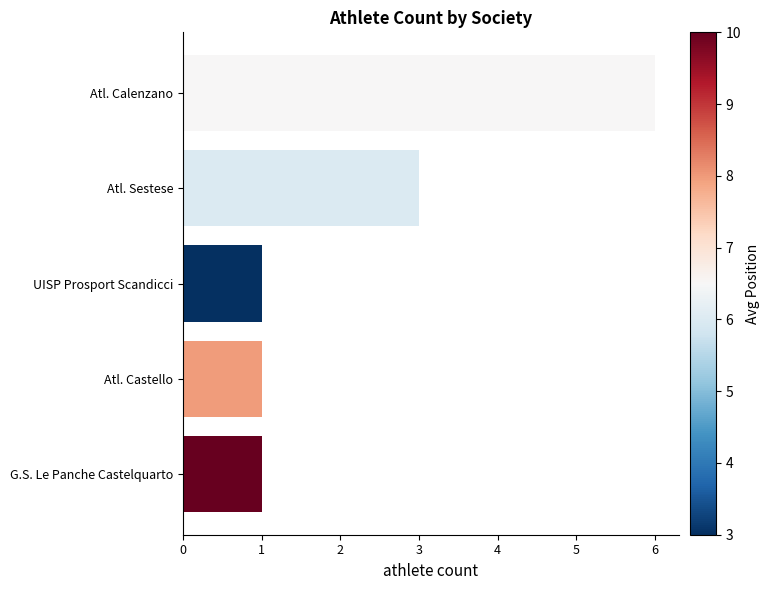

The chart shows a value of 1 at G.S. Le Panche Castelquarto. True or false?

True